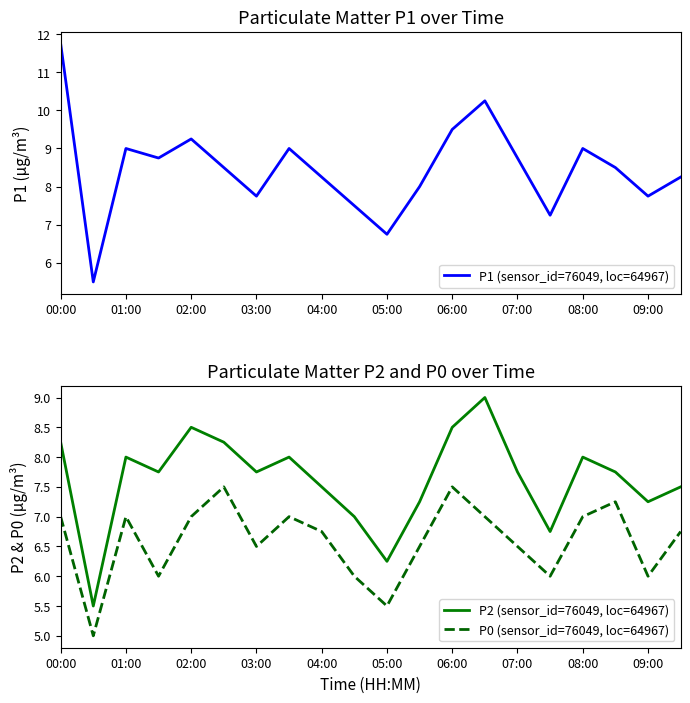

What is the value of the P1 (sensor_id=76049, loc=64967) point at the 17th from the left?

9.0